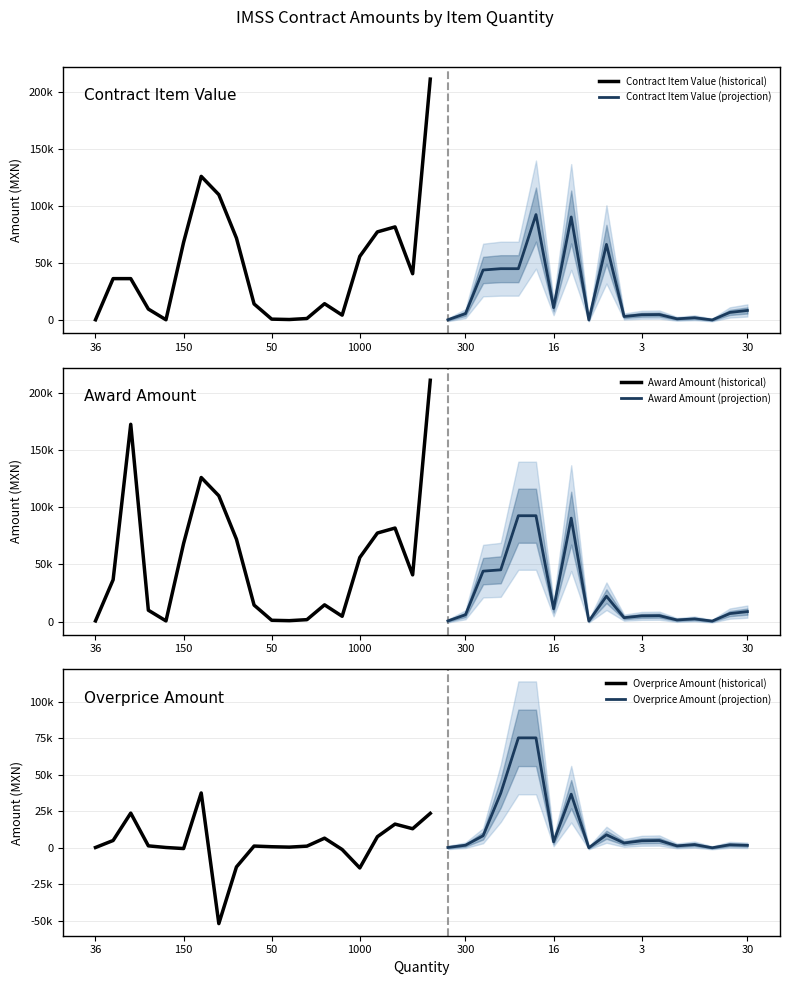

What is the spread (max minus min) of values at 75?

482.9